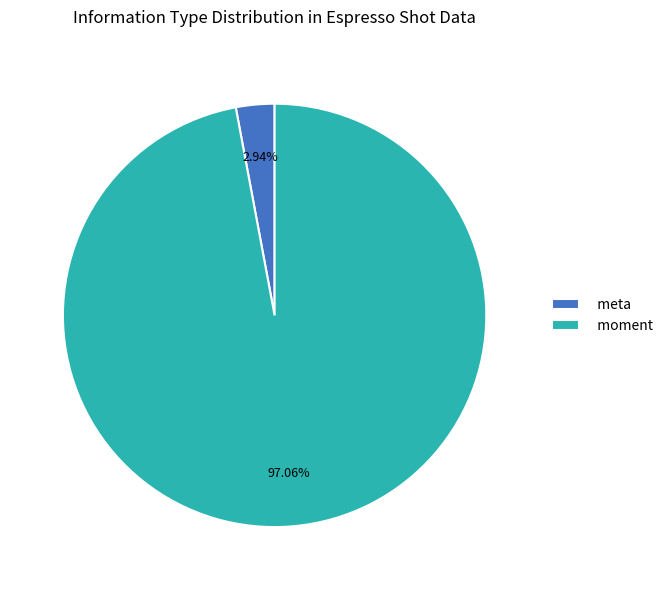

Which has a higher value, moment or meta?

moment